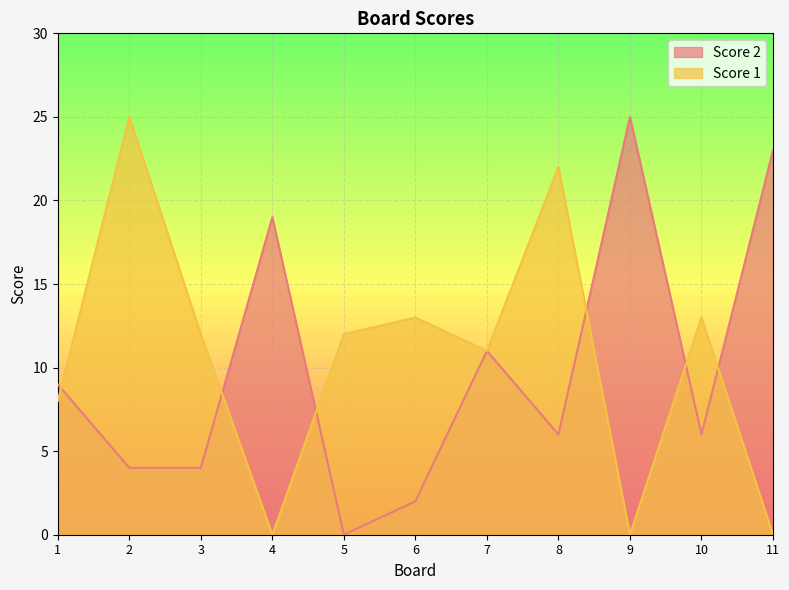

Which has a higher value, 9 or 4?

9